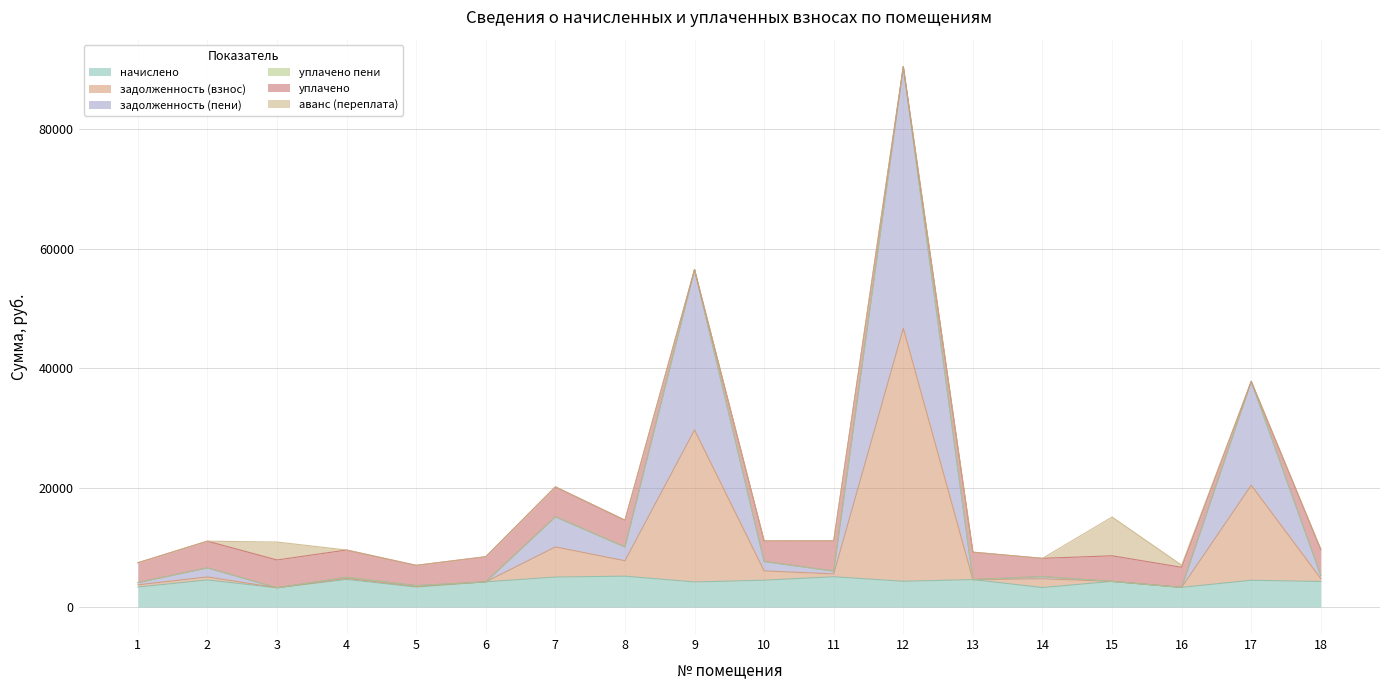

True or false: начислено and задолженность (взнос) intersect in this chart.

False